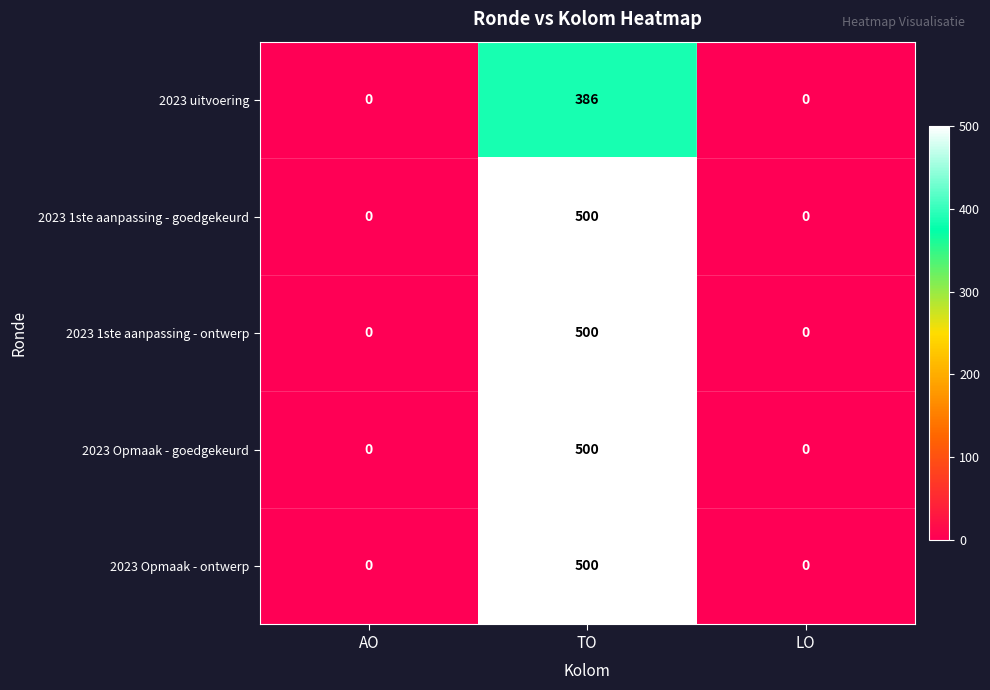

Which category has the highest value across all series?

TO